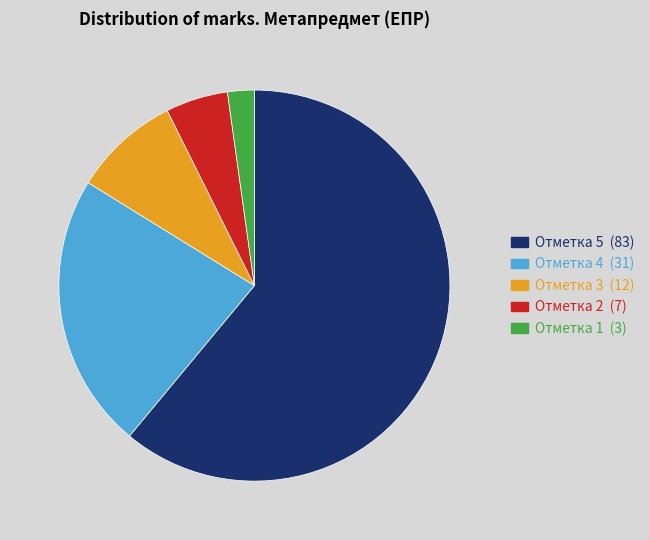

Does any single category account for the majority?

Yes